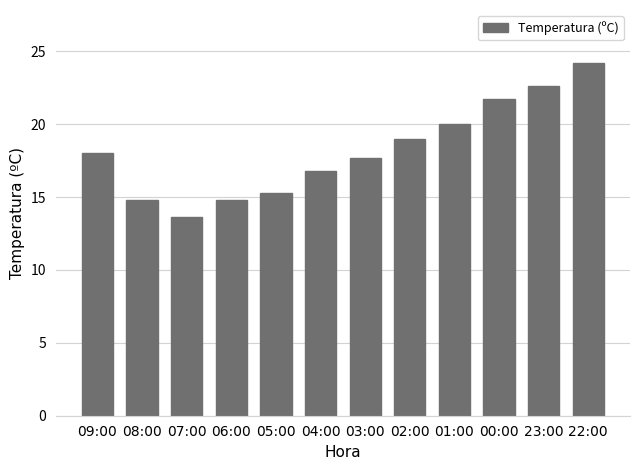

Which has a higher value, 07:00 or 04:00?

04:00